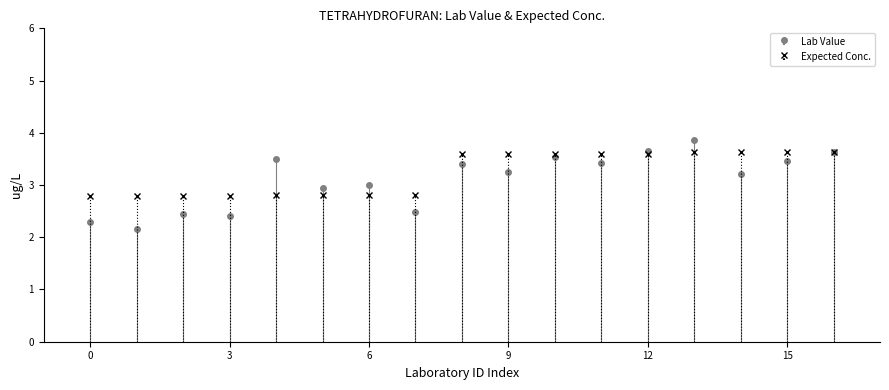

Rank the series by their average value, from lowest to highest.

Lab Value, Expected Conc.